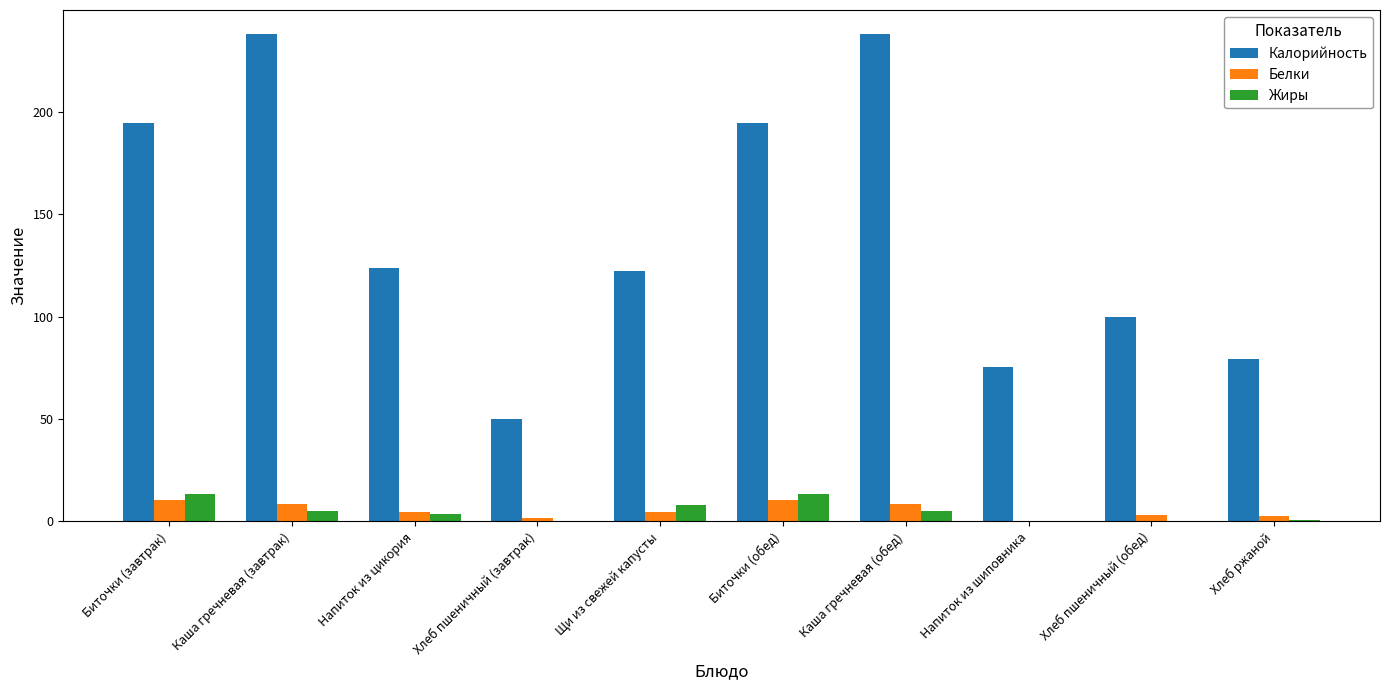

How many values in the Белки series exceed 4?

6